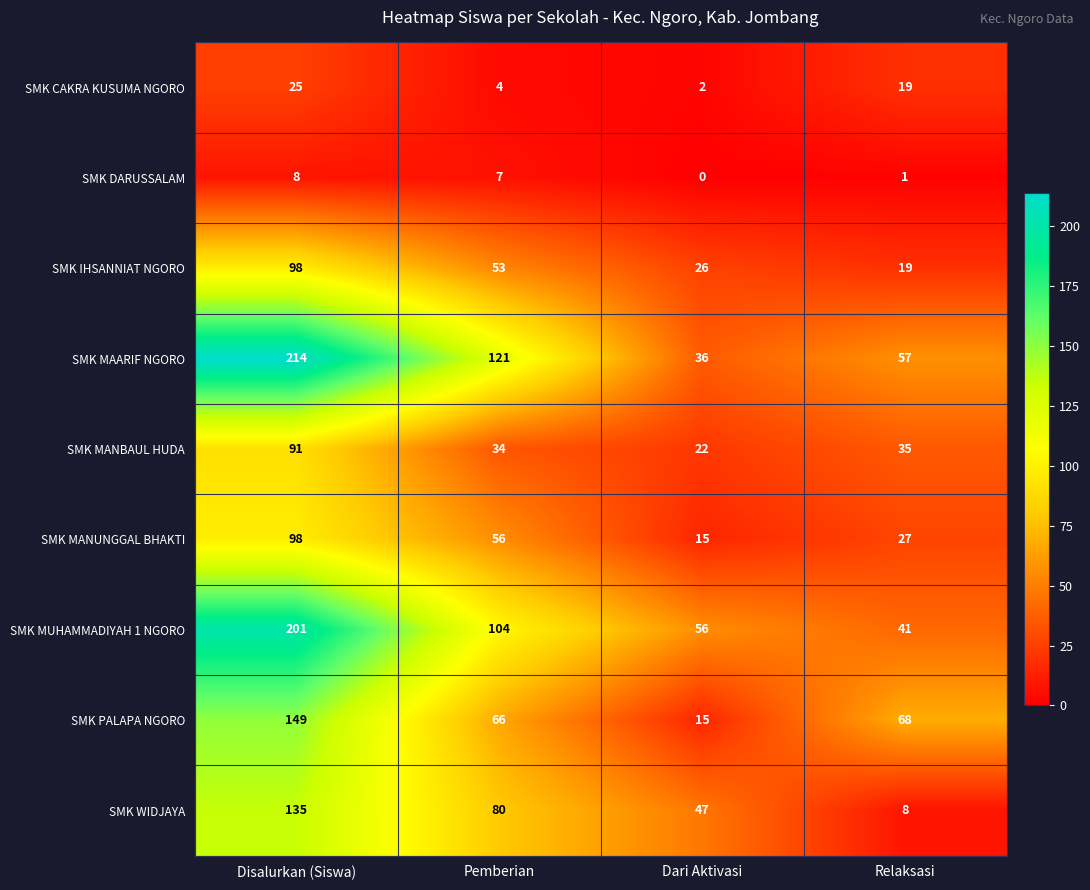

Which category has the highest value across all series?

Disalurkan (Siswa)